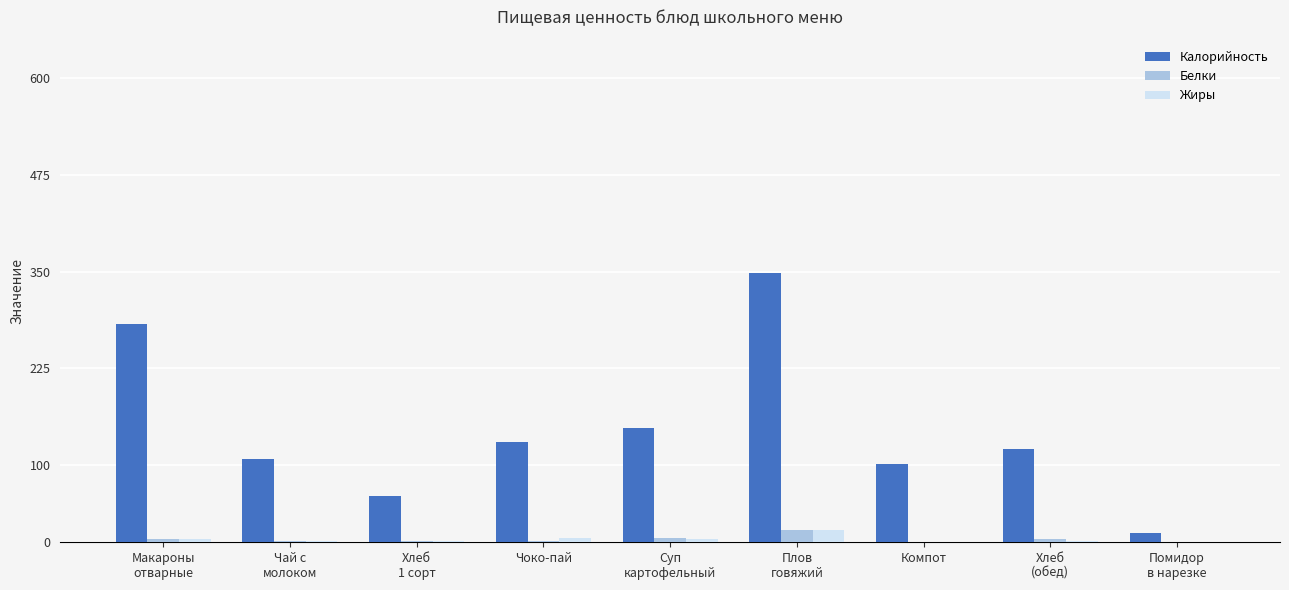

What is the maximum value for Белки?

15.0